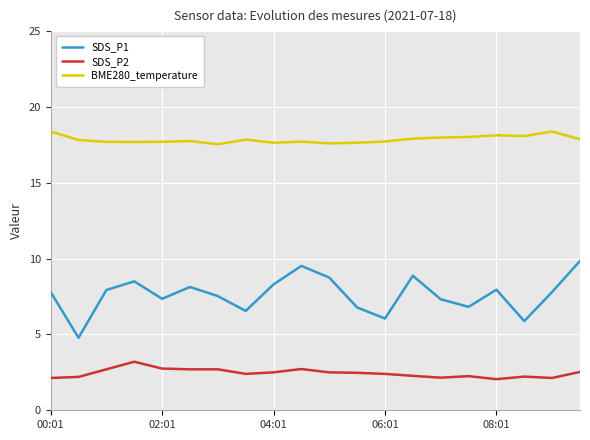

List the series in order of their peak value, highest first.

BME280_temperature, SDS_P1, SDS_P2